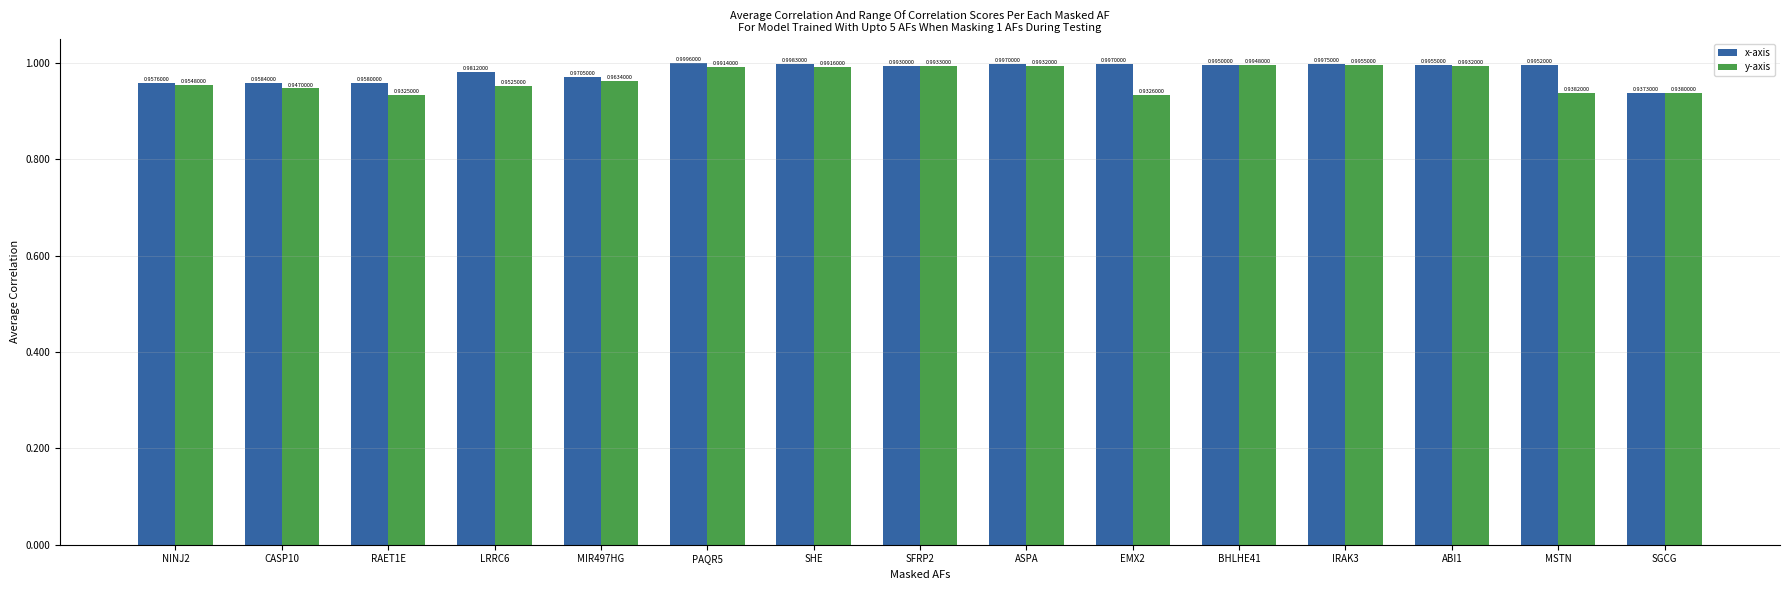

Is the value of y-axis at ABI1 greater than the value of x-axis at PAQR5?

No